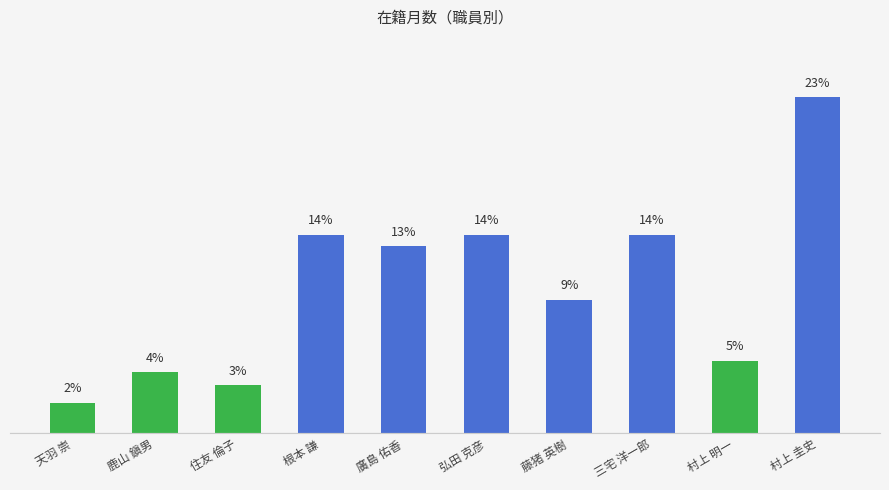

Between 藤猪 英樹 and 村上 圭史, which is larger?

村上 圭史